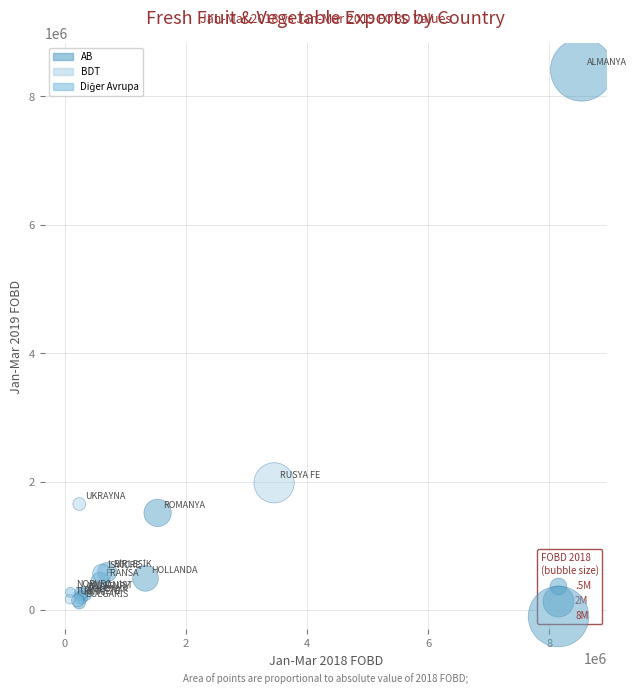

Which series has the largest Y range (max minus min)?

AB